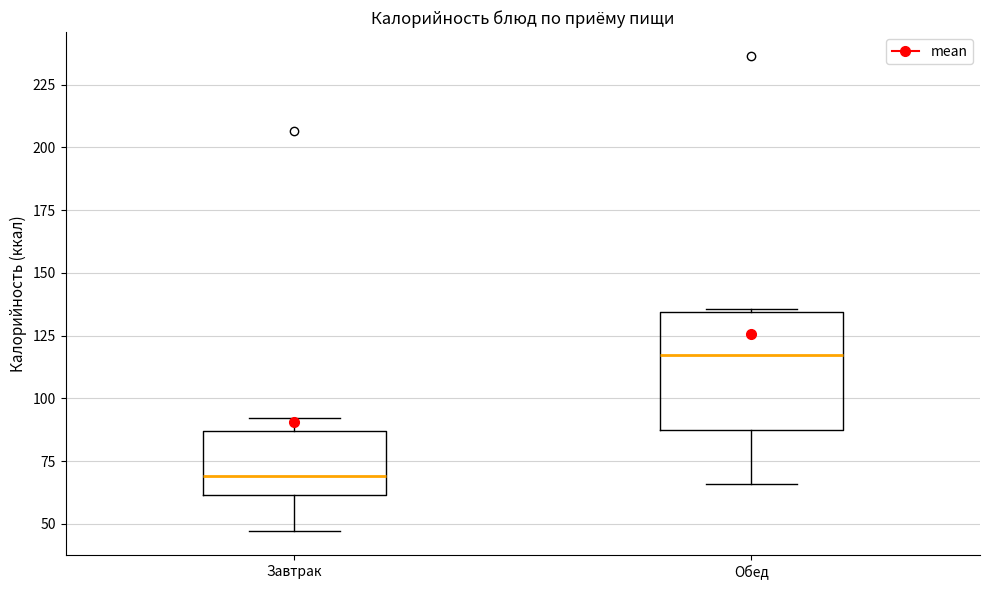

Which box's median line is the highest?

Обед